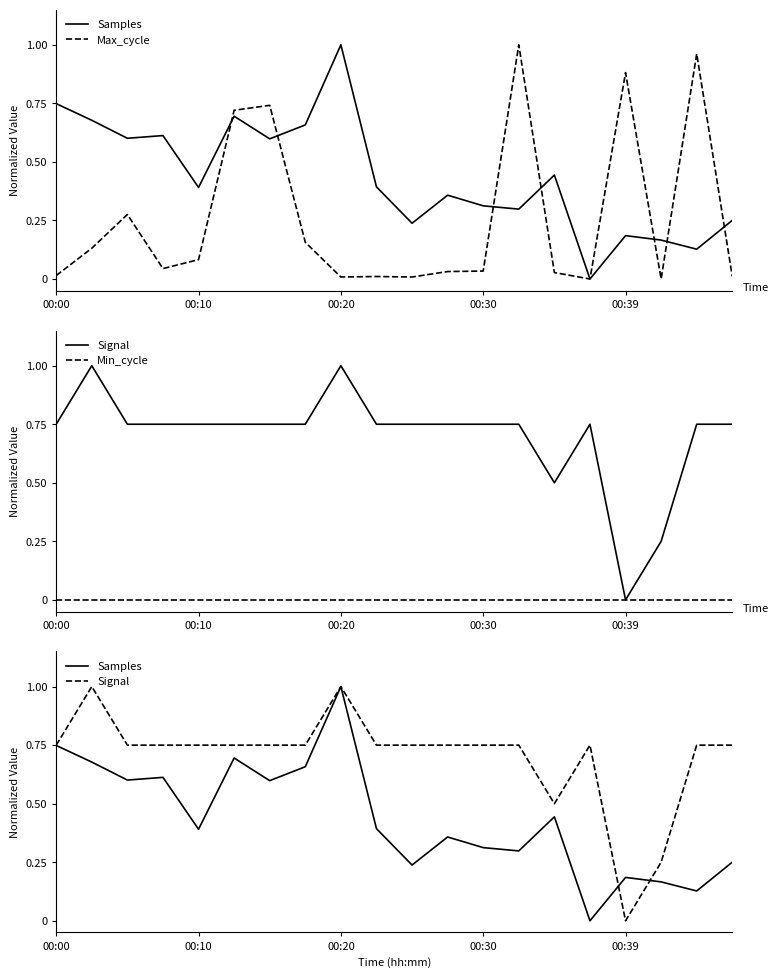

True or false: Max_cycle has more than 0 points higher than both neighbors.

True